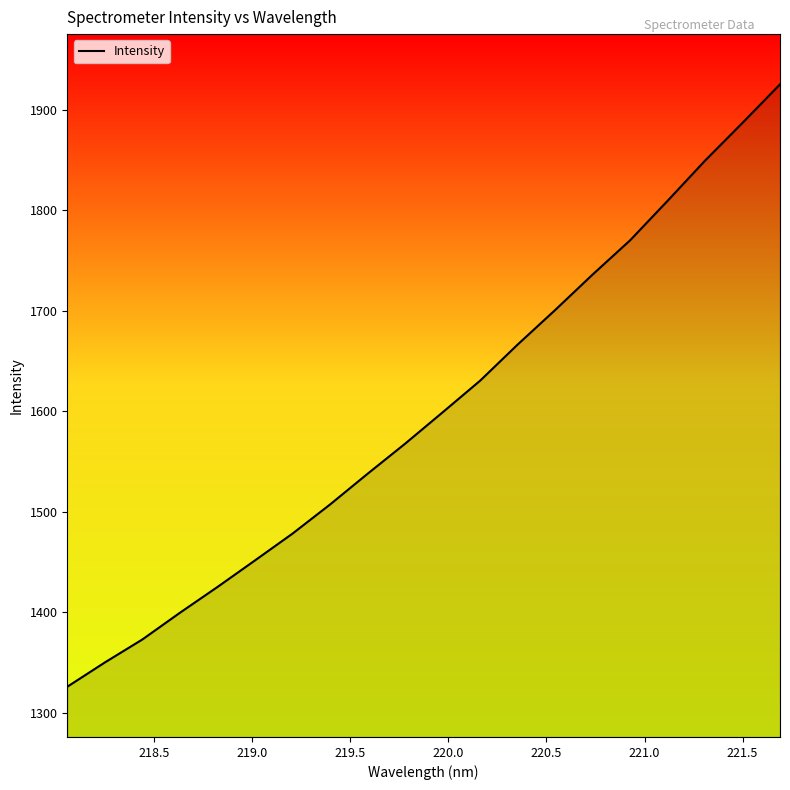

What is the maximum value shown in the chart?

1925.5